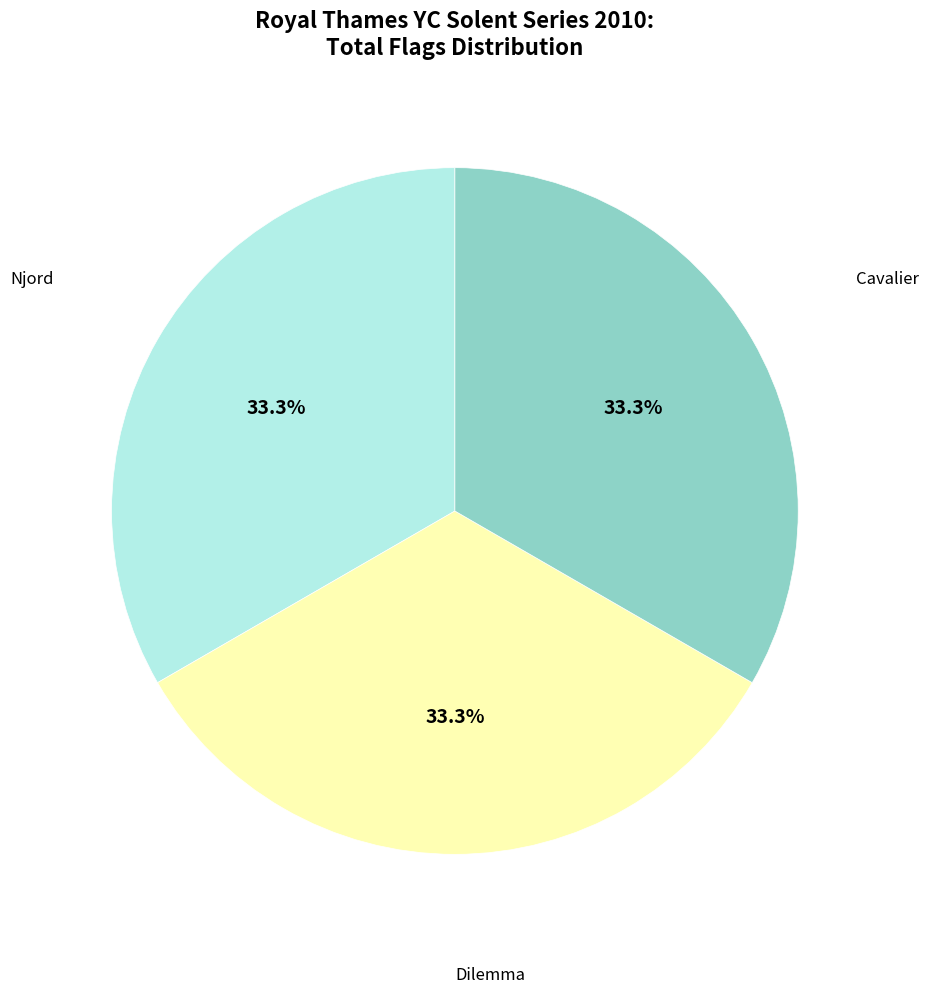

How many slices are in this pie chart?

3